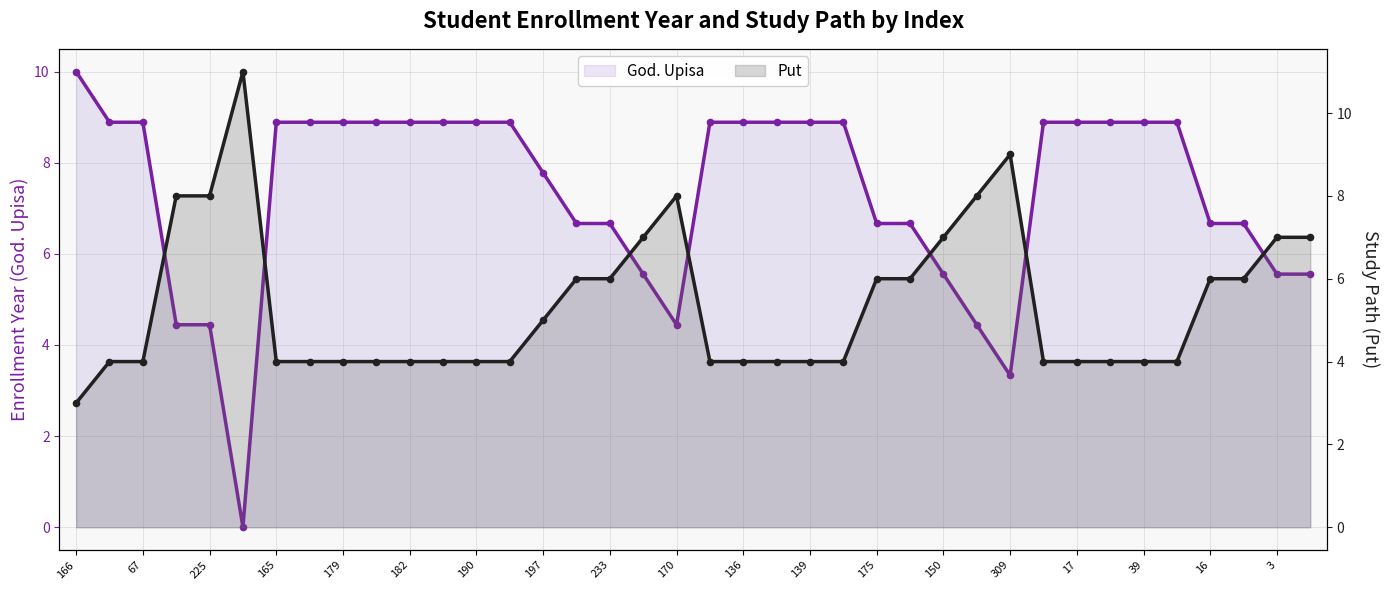

What are all the series names shown in the legend?

God. Upisa, Put